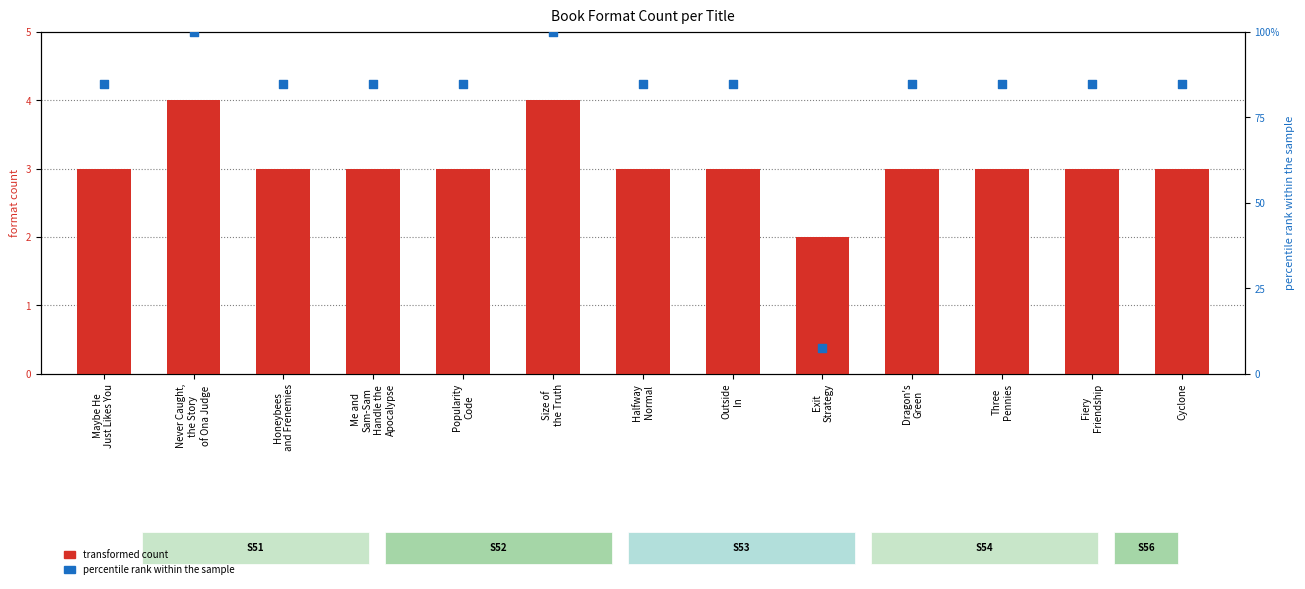

Which series reaches the maximum Y coordinate?

percentile rank within the sample